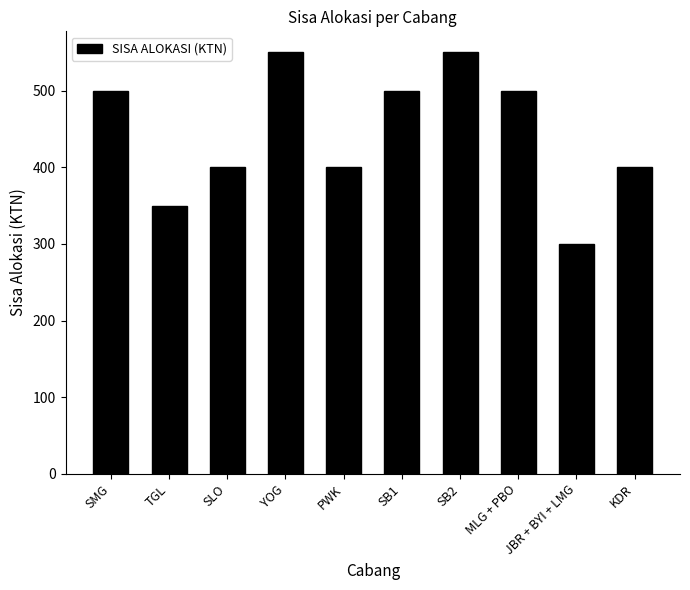

What is the change in value from SLO to YOG?

+150